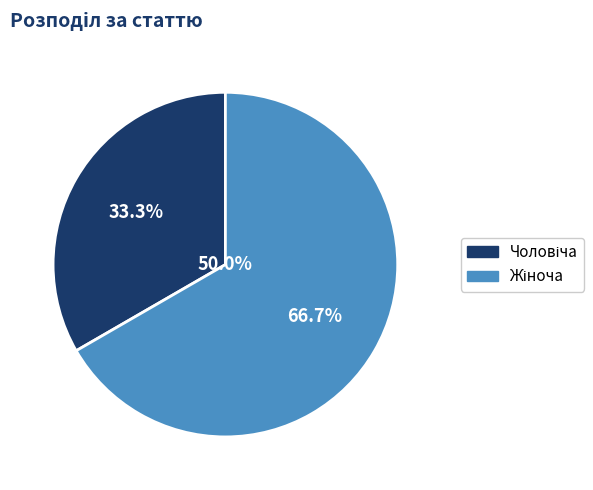

How many slices are in this pie chart?

2